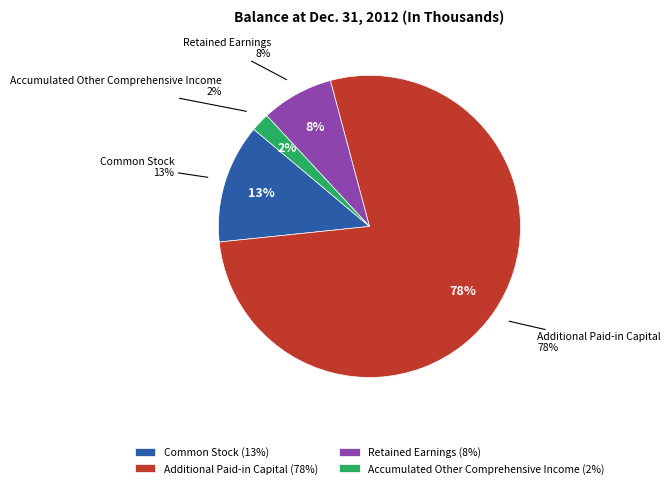

To the nearest percent, what is the difference between the largest and smallest slice percentages?

76%